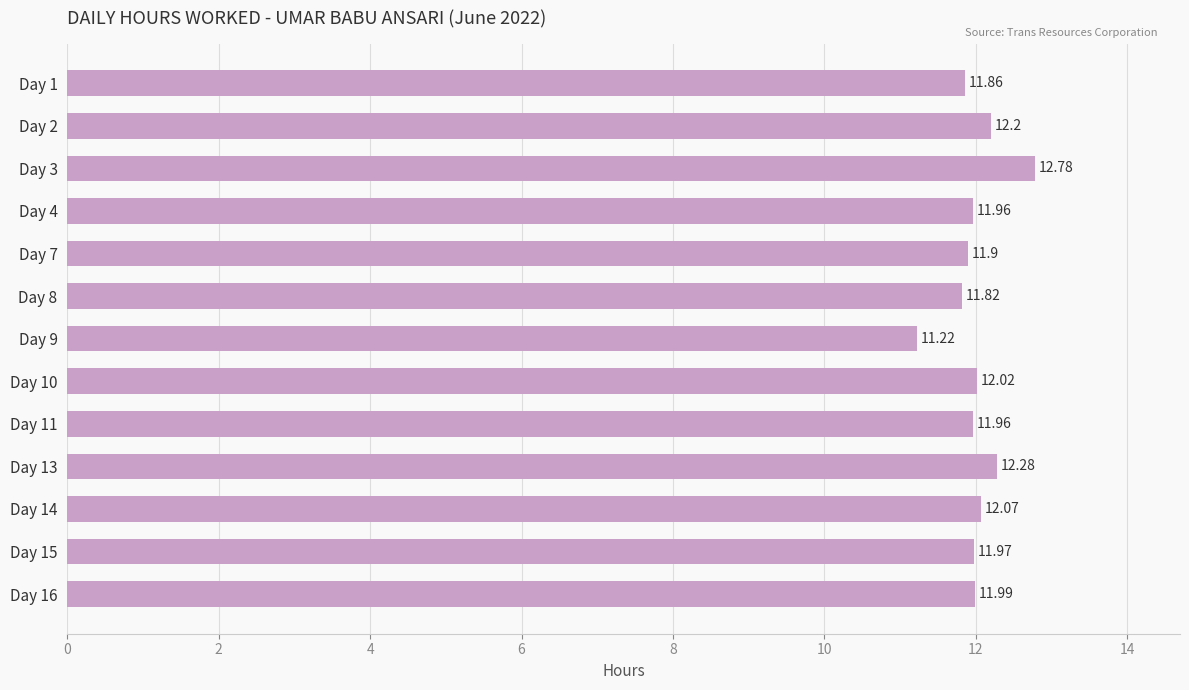

At which category does the chart reach its minimum across all series?

Day 9